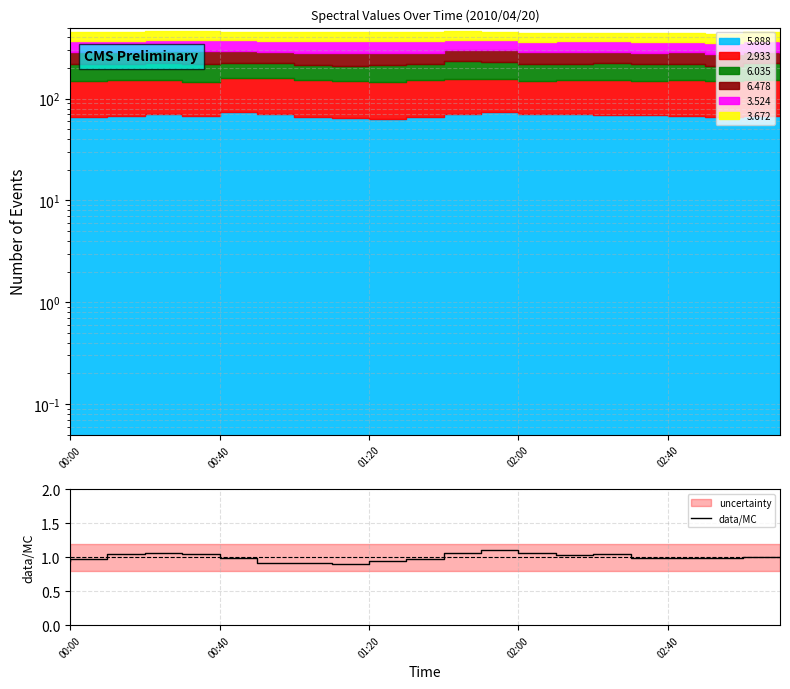

How many categories are shown in the chart?

20